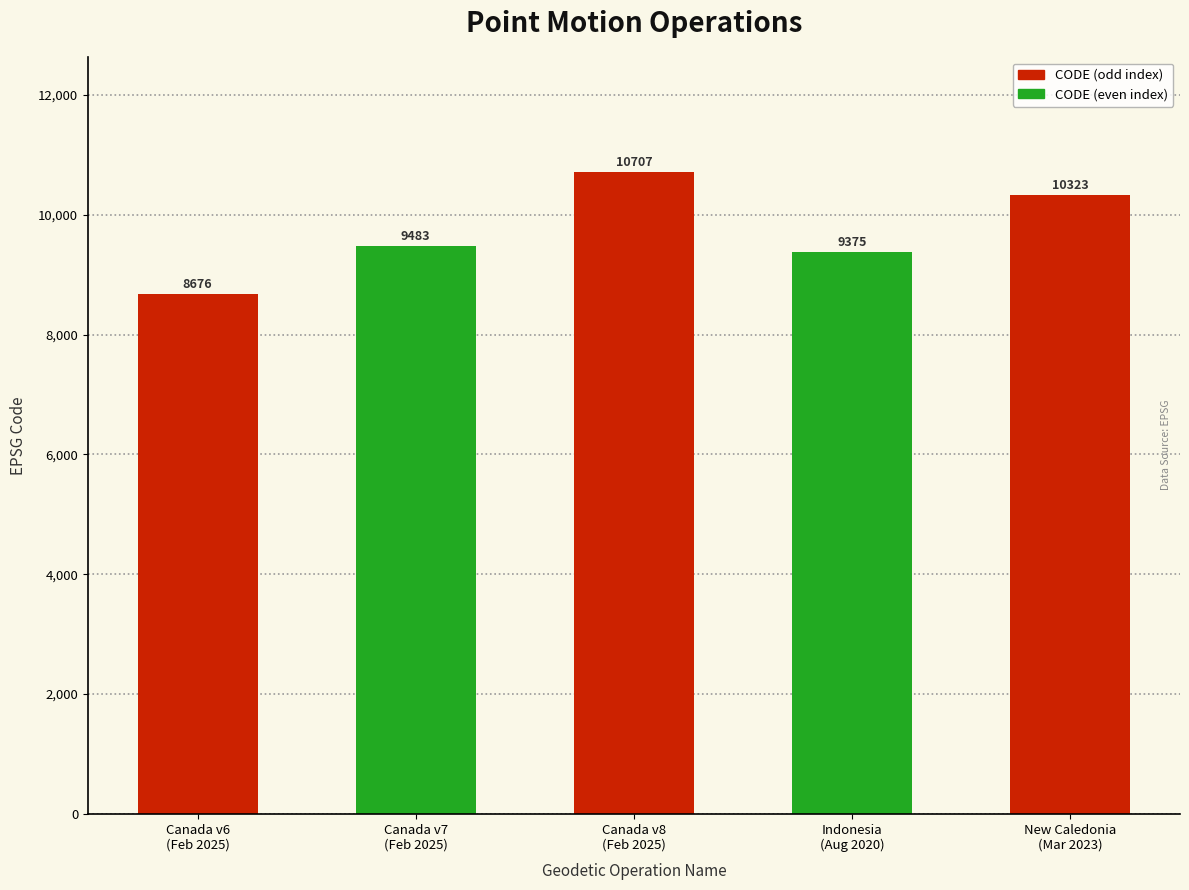

True or false: the data shows 10707 at Canada v8
(Feb 2025).

True